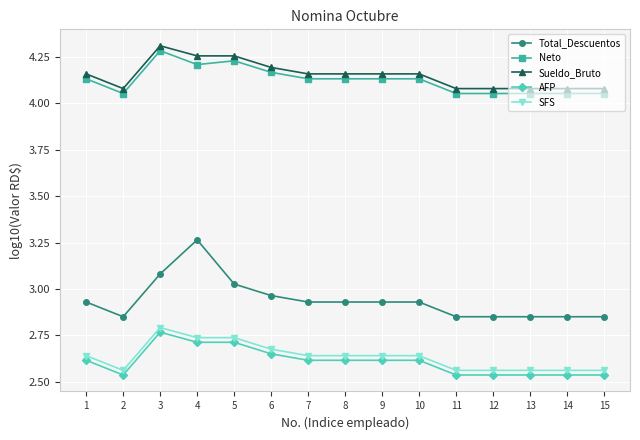

At which category does AFP reach its first local valley?

2